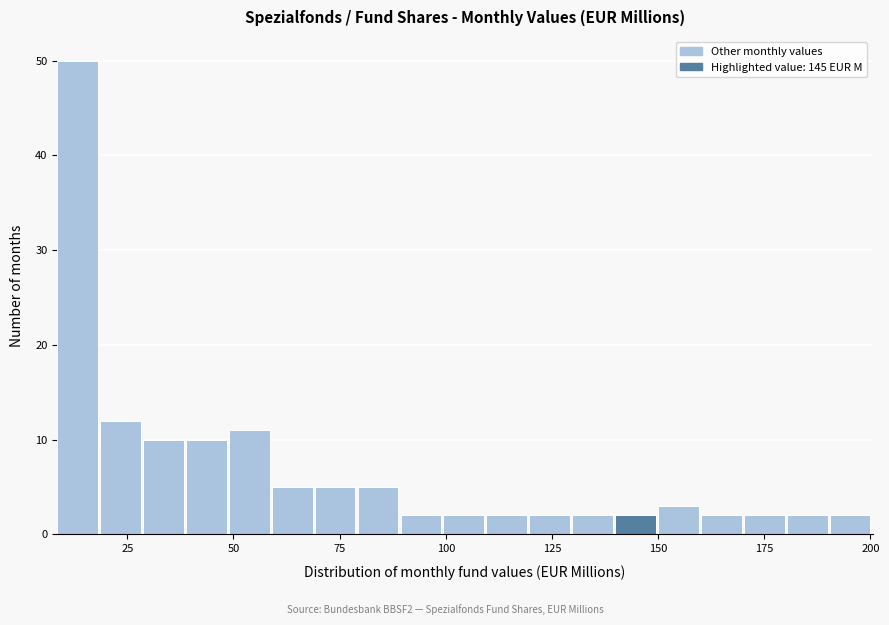

Around what value on the x-axis is the tallest bar? Give the approximate position of its centre, as read against the axis.

15